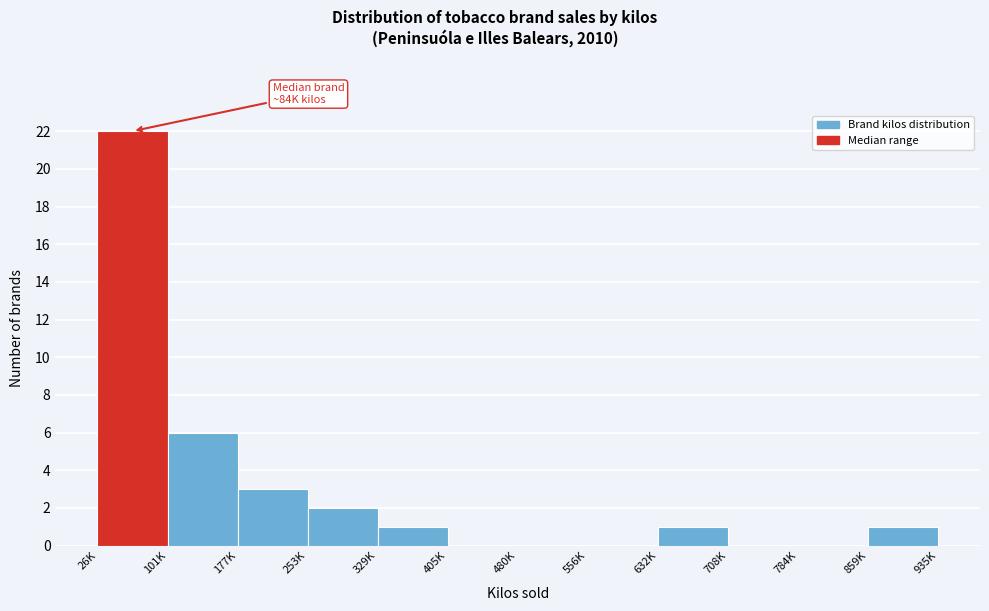

Reading left to right, transcribe all the data shown in this chart.

26K=22	101K=6	177K=3	253K=2	329K=1	405K=0	480K=0	556K=0	632K=1	708K=0	784K=0	859K=1